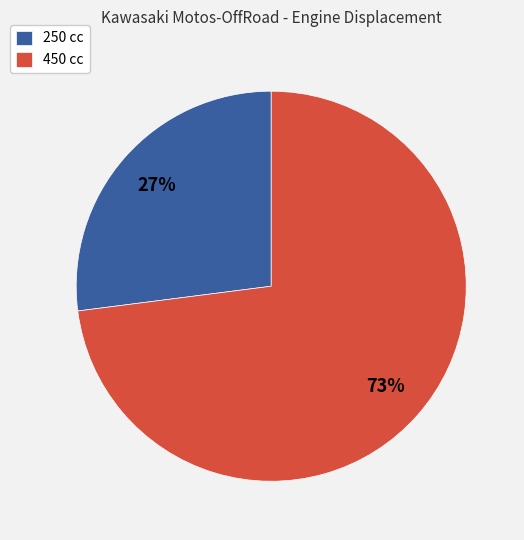

Is there any slice that represents more than half of the pie?

Yes